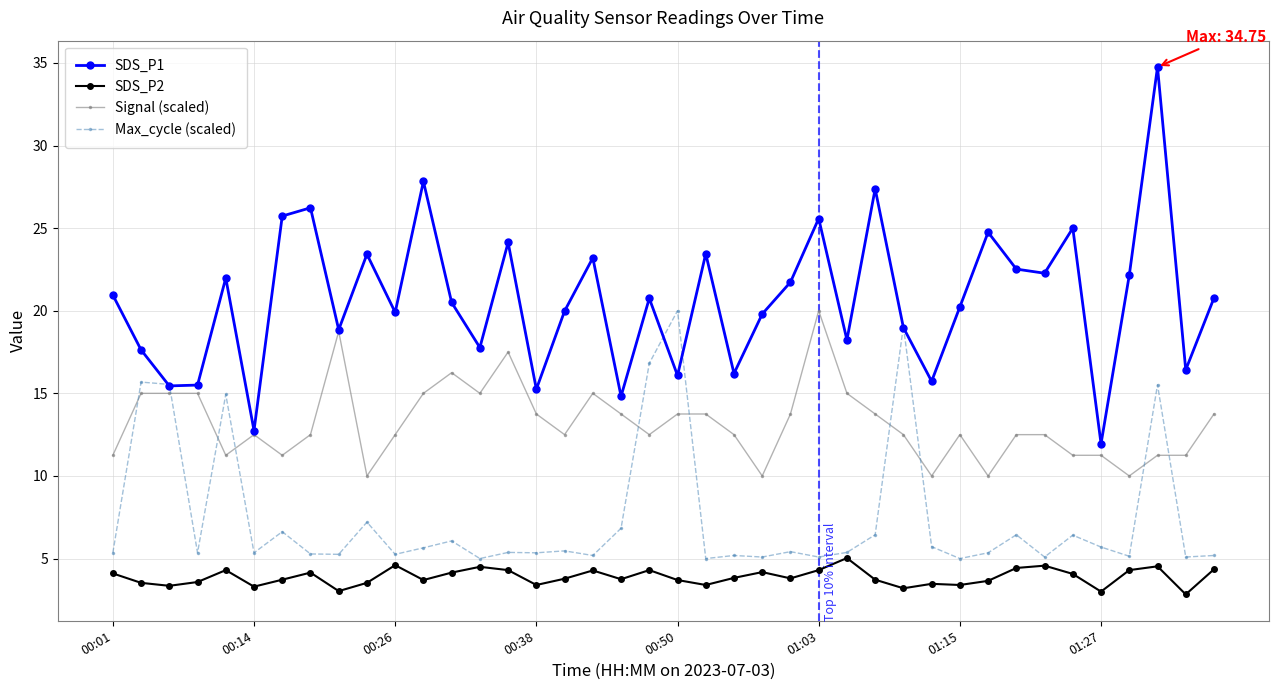

What is the value of the SDS_P2 point at the 3rd from the left?

3.4